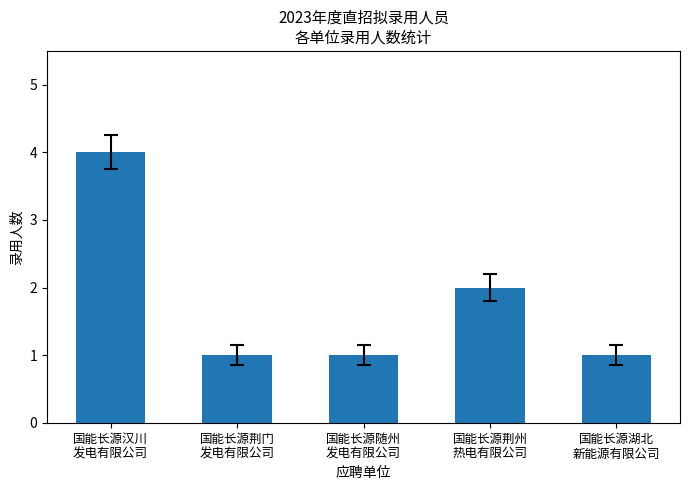

Reading left to right, what are all the values shown in this chart?

4	1	1	2	1